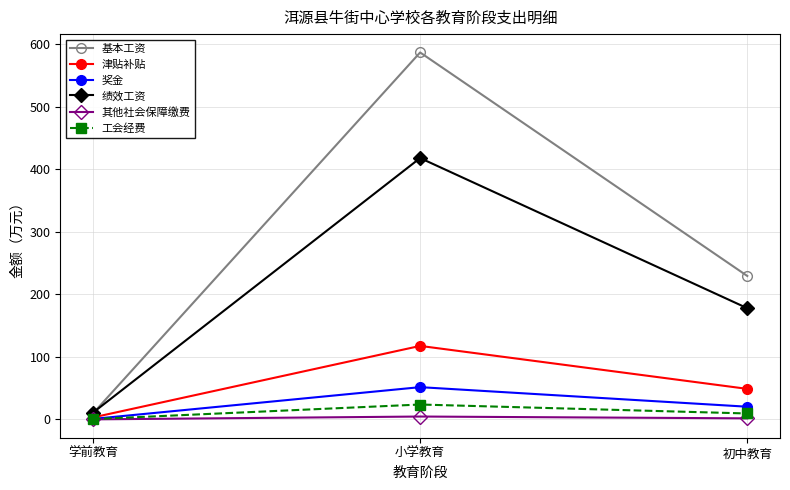

Which series has the widest spread of values?

基本工资